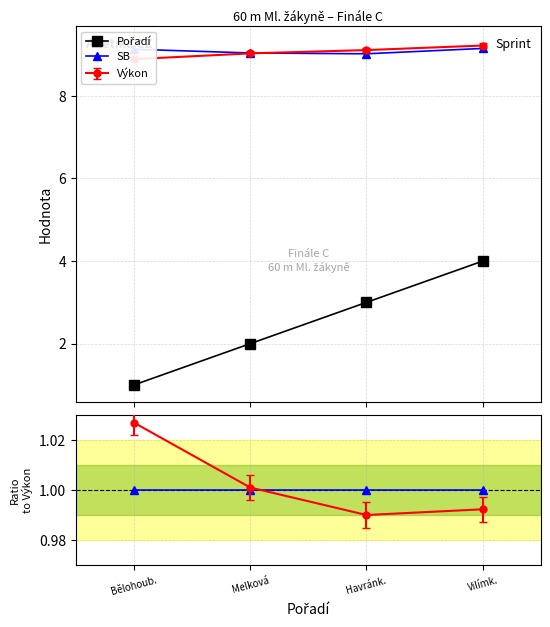

True or false: SB has more than 2 interior local peaks.

False